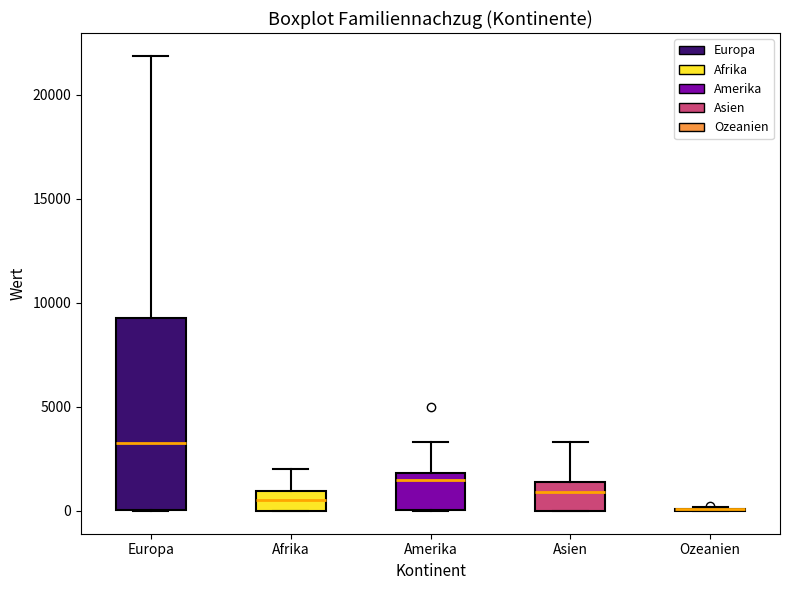

Where is the lower edge of the box for Amerika on the y-axis? The values are not printed on the chart, so give them approximately, as read against the axis.

0